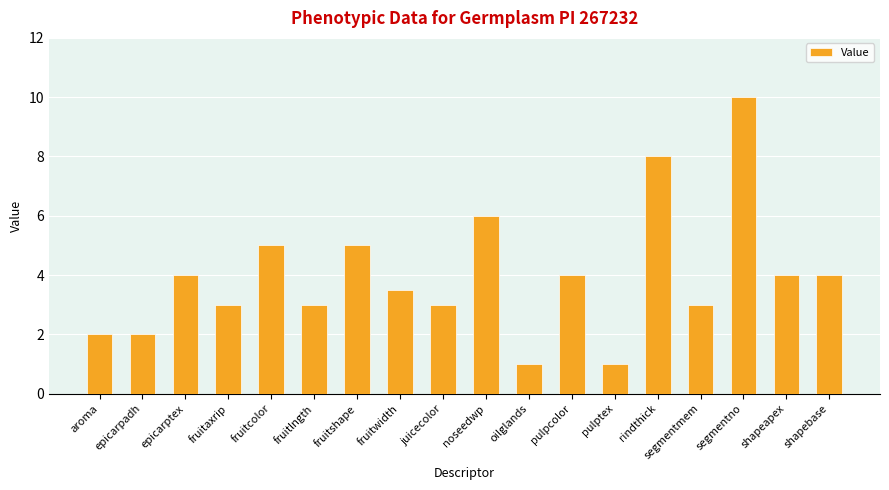

Reading left to right, what are all the values shown in this chart?

aroma=2.0	epicarpadh=2.0	epicarptex=4.0	fruitaxrip=3.0	fruitcolor=5.0	fruitlngth=3.0	fruitshape=5.0	fruitwidth=3.5	juicecolor=3.0	noseedwp=6.0	oilglands=1.0	pulpcolor=4.0	pulptex=1.0	rindthick=8.0	segmentmem=3.0	segmentno=10.0	shapeapex=4.0	shapebase=4.0